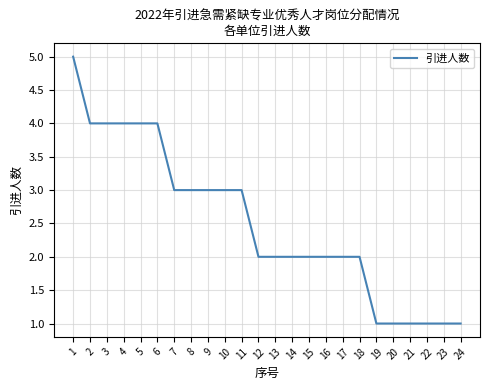

How many lines are shown in the chart?

1